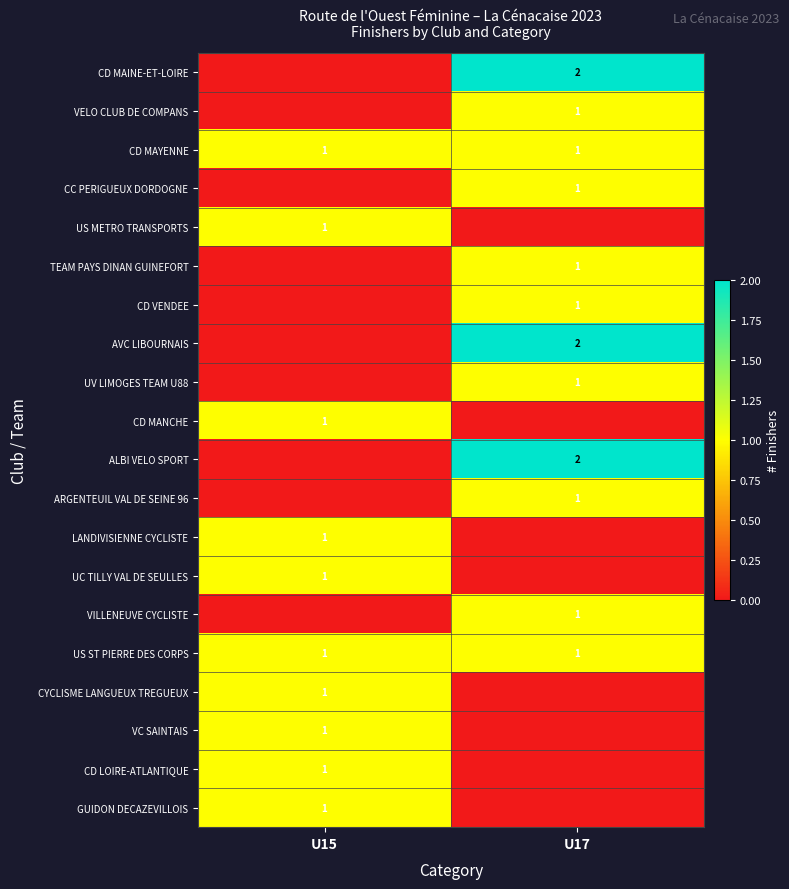

The CD MAYENNE series shows 1 at U17. True or false?

True